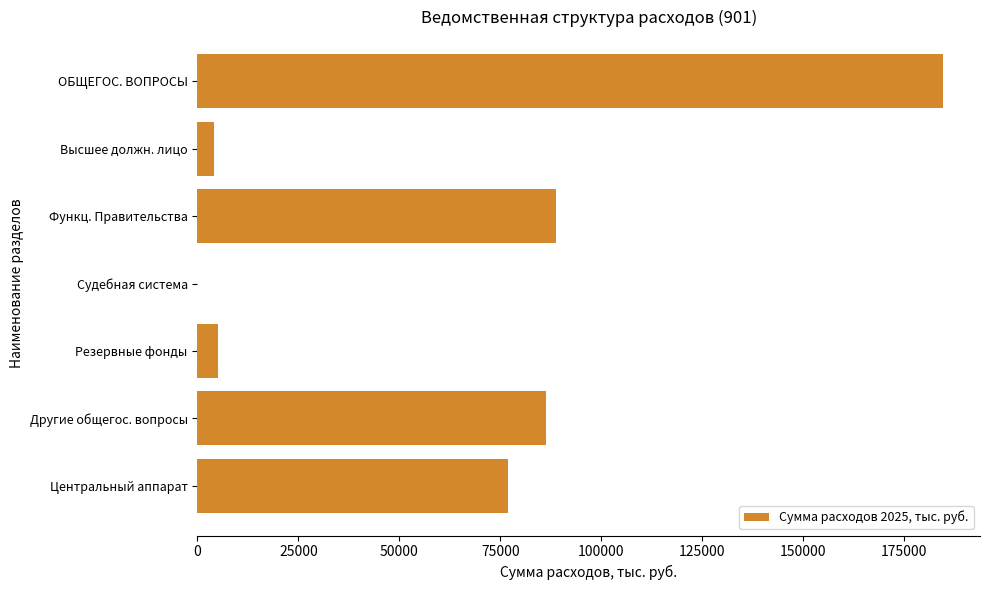

At which label is the value closest to 92310?

Функц. Правительства